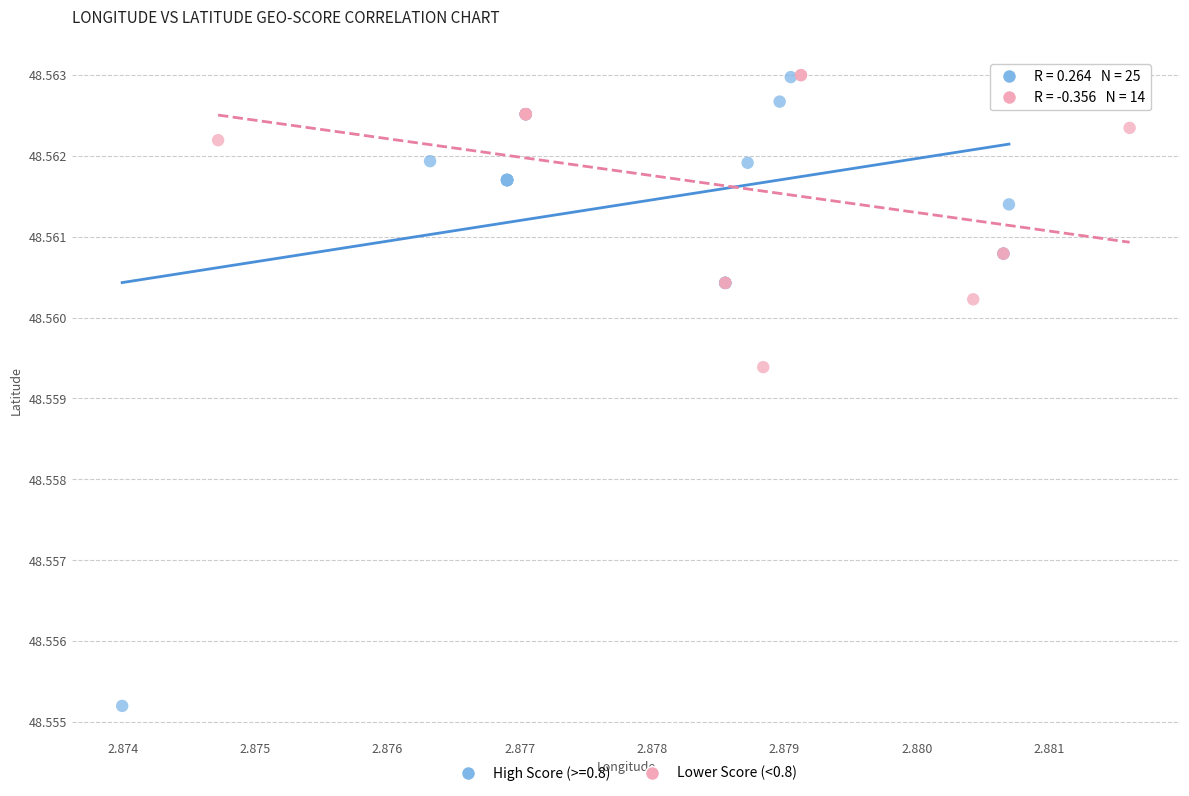

Which series has the widest spread of Y values?

High Score (>=0.8)